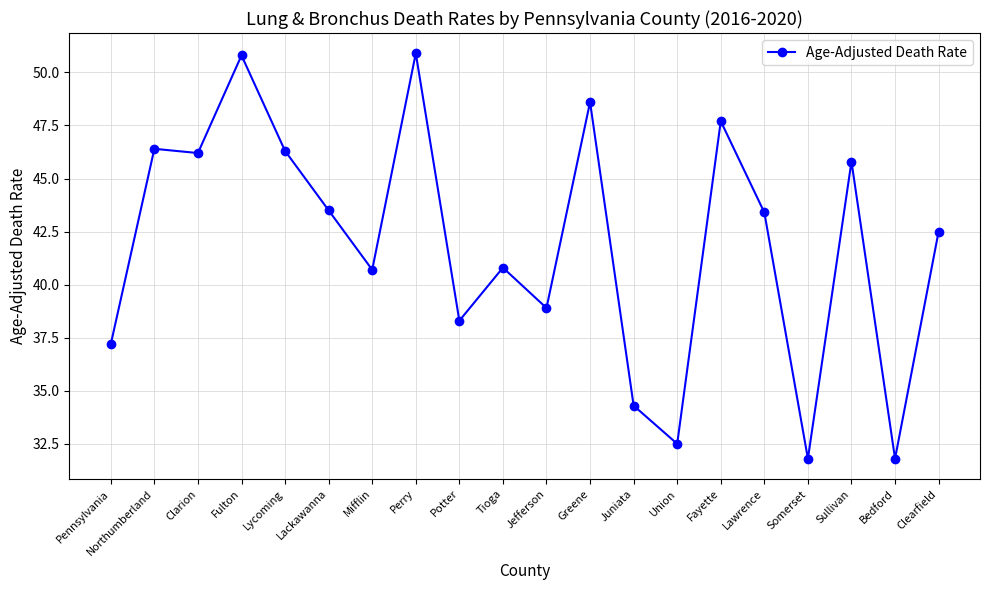

What is the change in value from Tioga to Jefferson?

-1.9